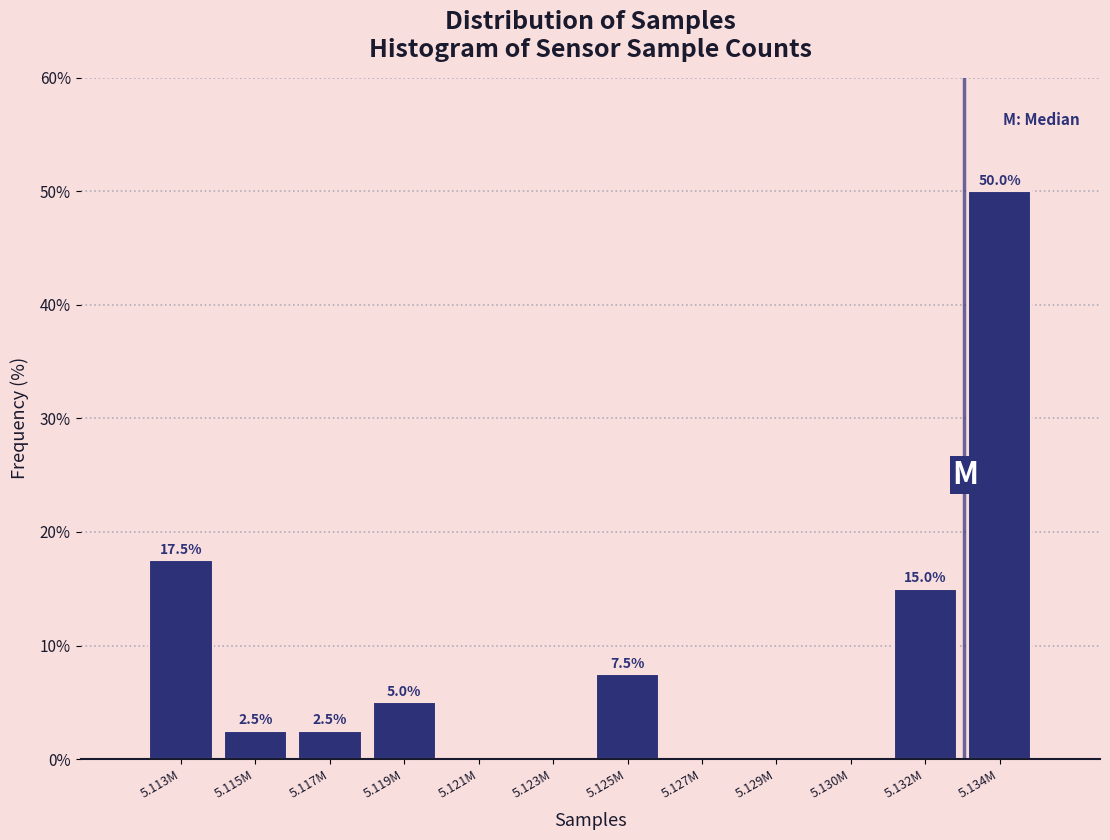

Reading left to right, extract all data points from this chart.

5.113M=17.5	5.115M=2.5	5.117M=2.5	5.119M=5.0	5.121M=0.0	5.123M=0.0	5.125M=7.5	5.127M=0.0	5.129M=0.0	5.130M=0.0	5.132M=15.0	5.134M=50.0